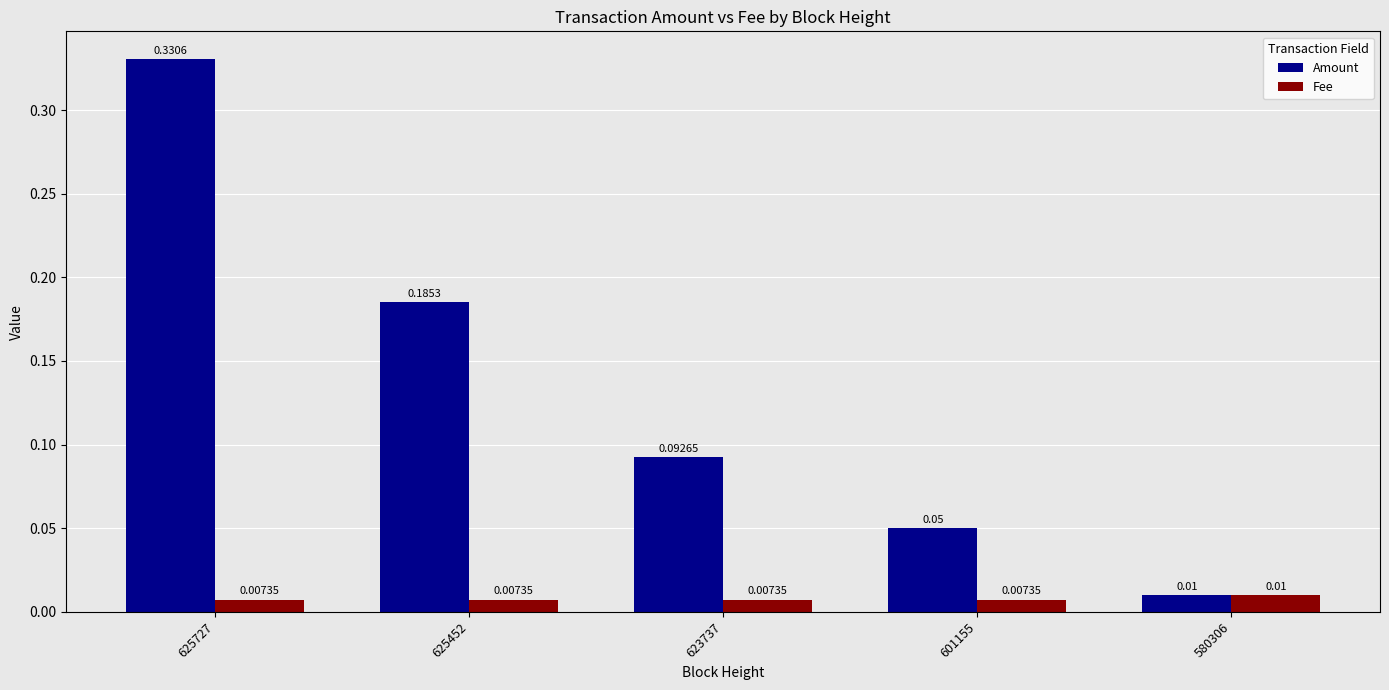

At which category is the sum across all series the highest?

625727